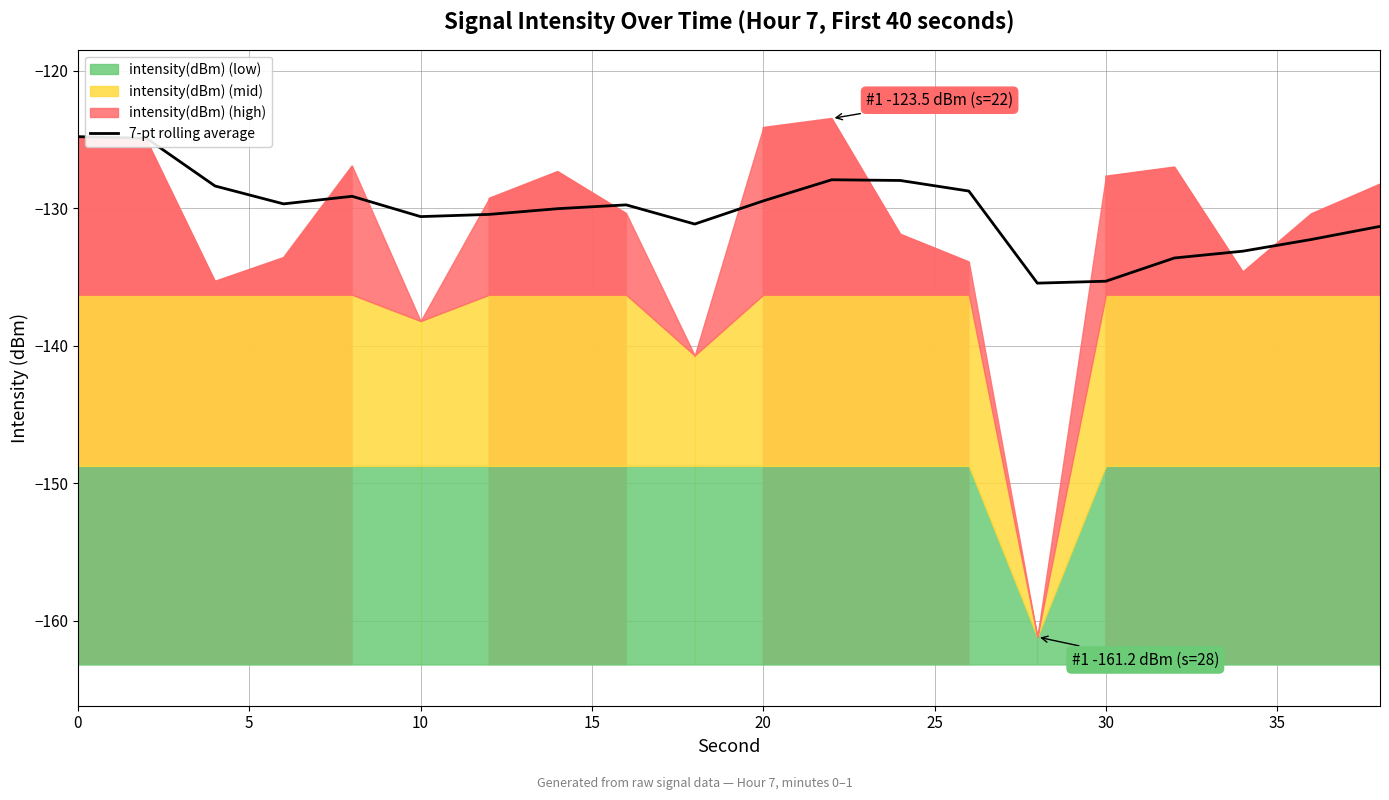

True or false: 7-pt rolling average has a value of -129.5 at 20.

True